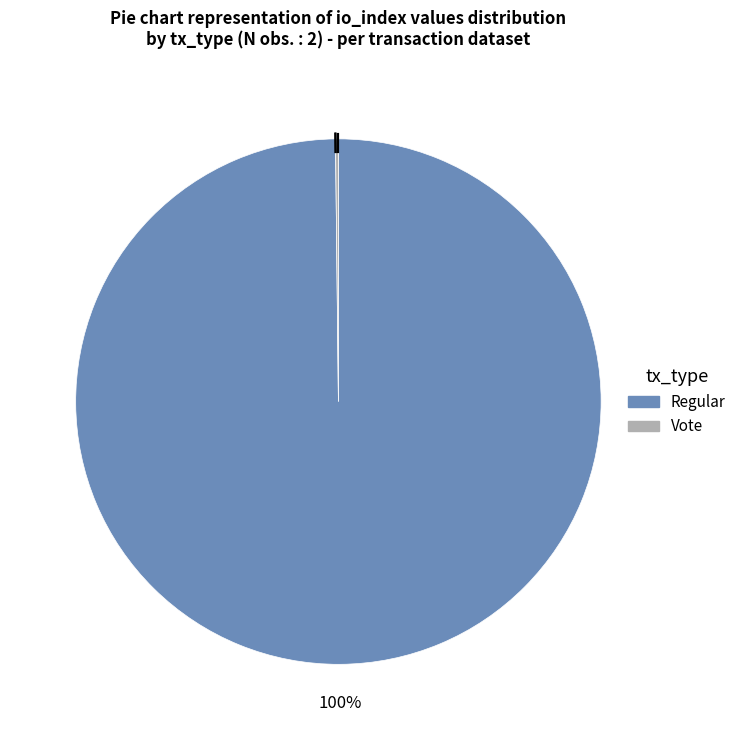

Is it true that Regular is 85% of the pie?

False